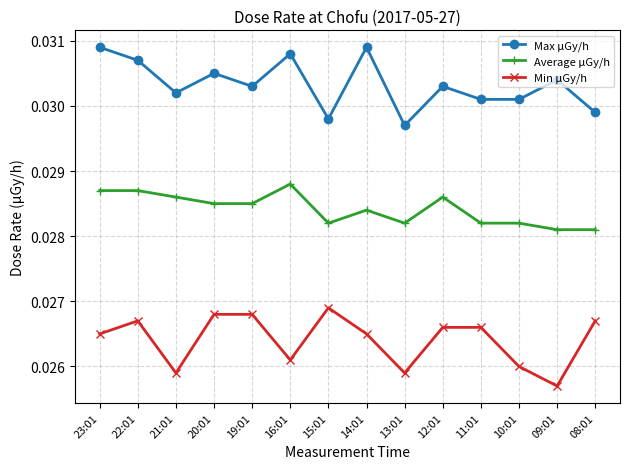

The value of Average μGy/h at 22:01 is 0.1. True or false?

False